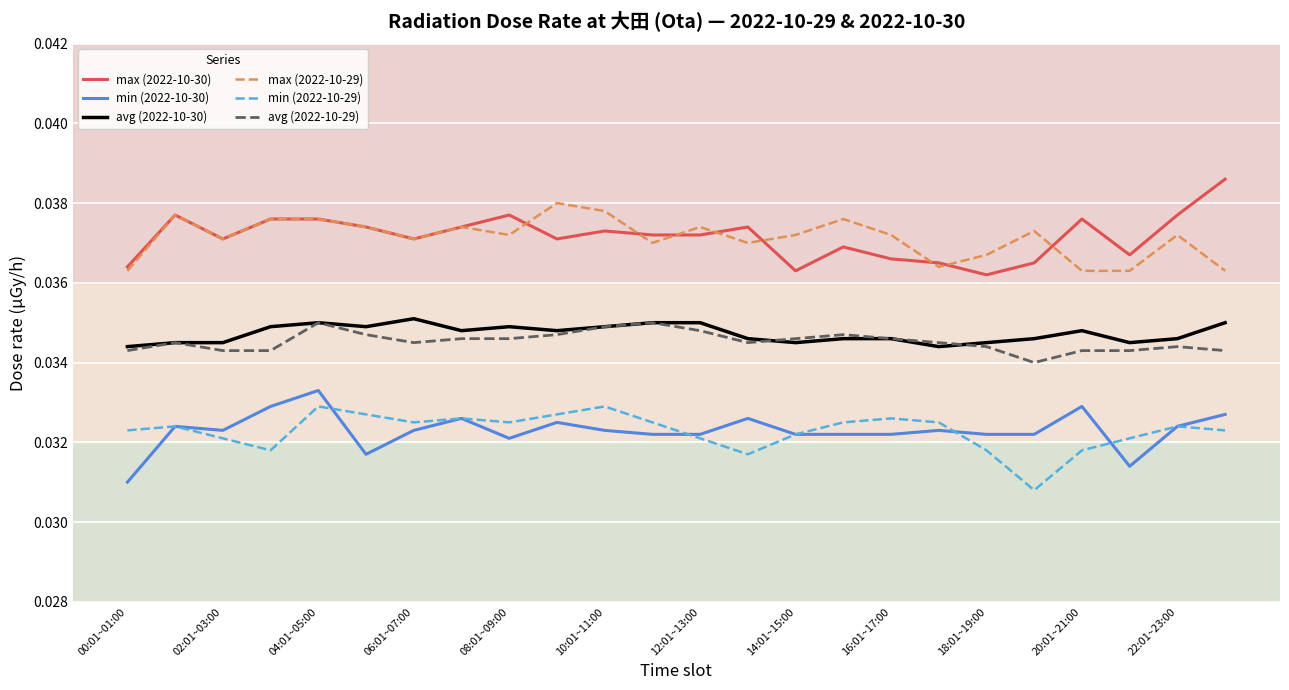

True or false: avg (2022-10-29) and min (2022-10-30) cross at least once.

False